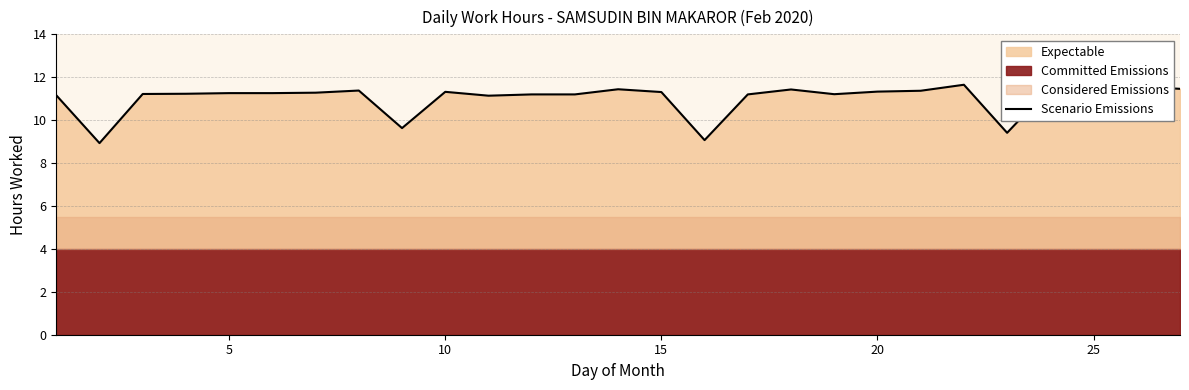

True or false: Scenario Emissions has a value of 5.2 at 15.

False